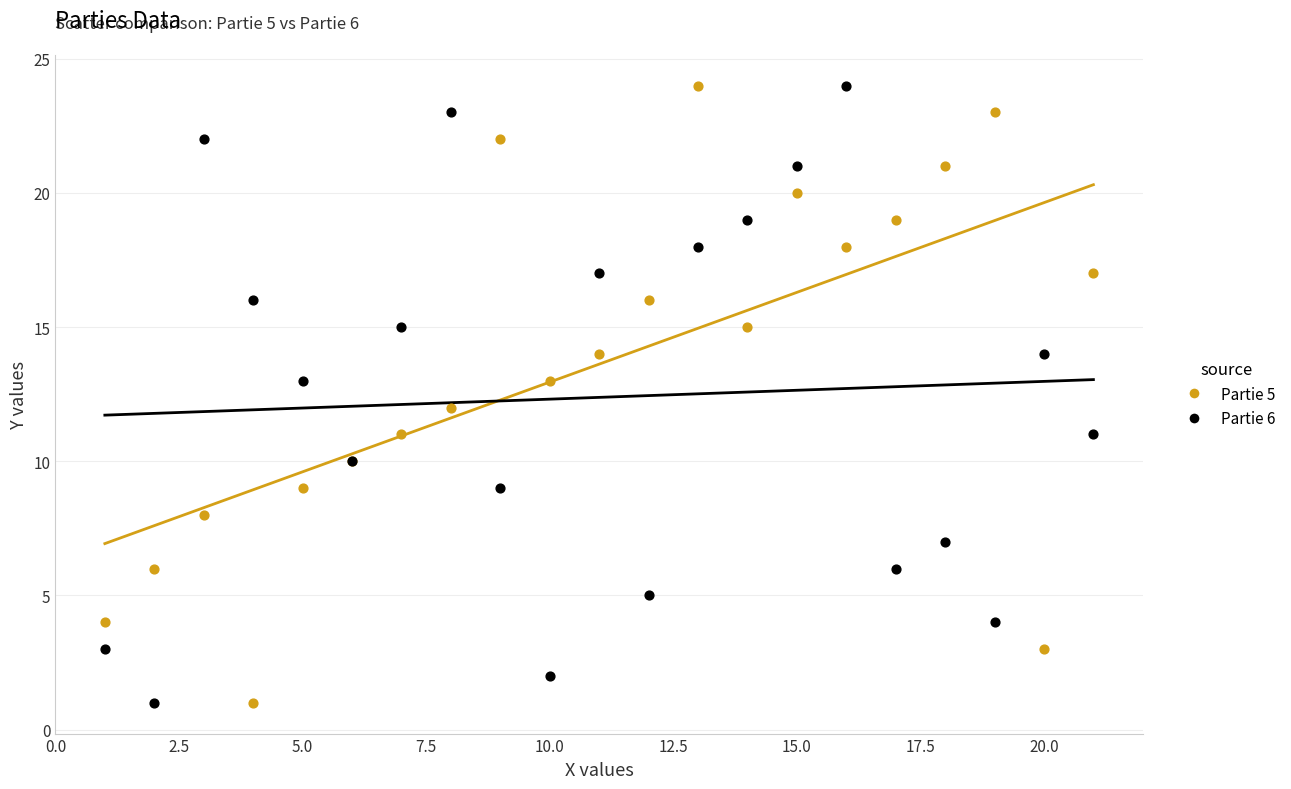

What are all the series names shown in the legend?

Partie 5, Partie 6